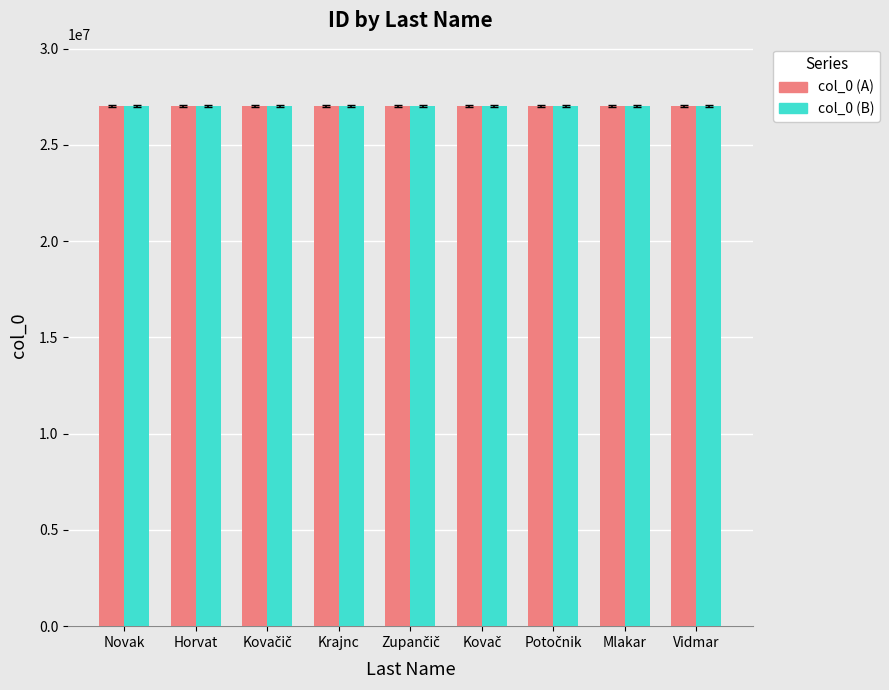

What are all the series names shown in the legend?

col_0 (A), col_0 (B)